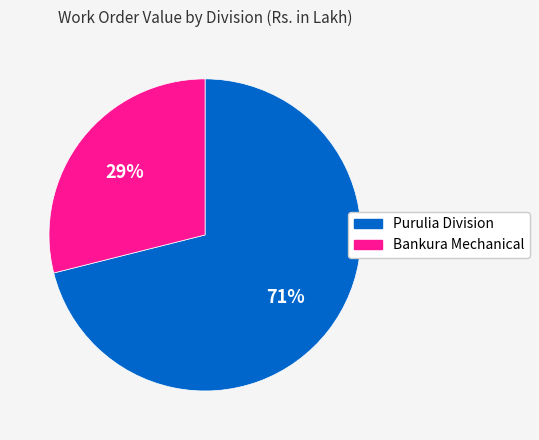

Which category has the smallest portion of the pie?

Bankura Mechanical